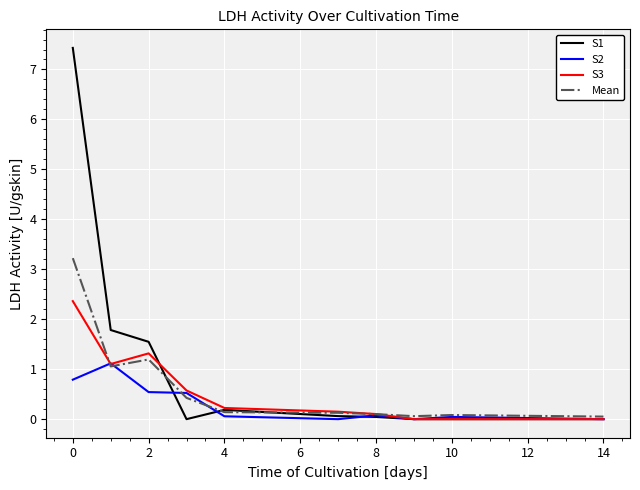

Which series has the largest total across all categories?

S1